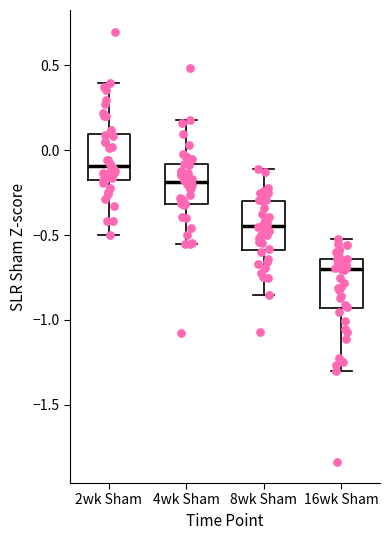

Which box has the lowest median line?

16wk Sham